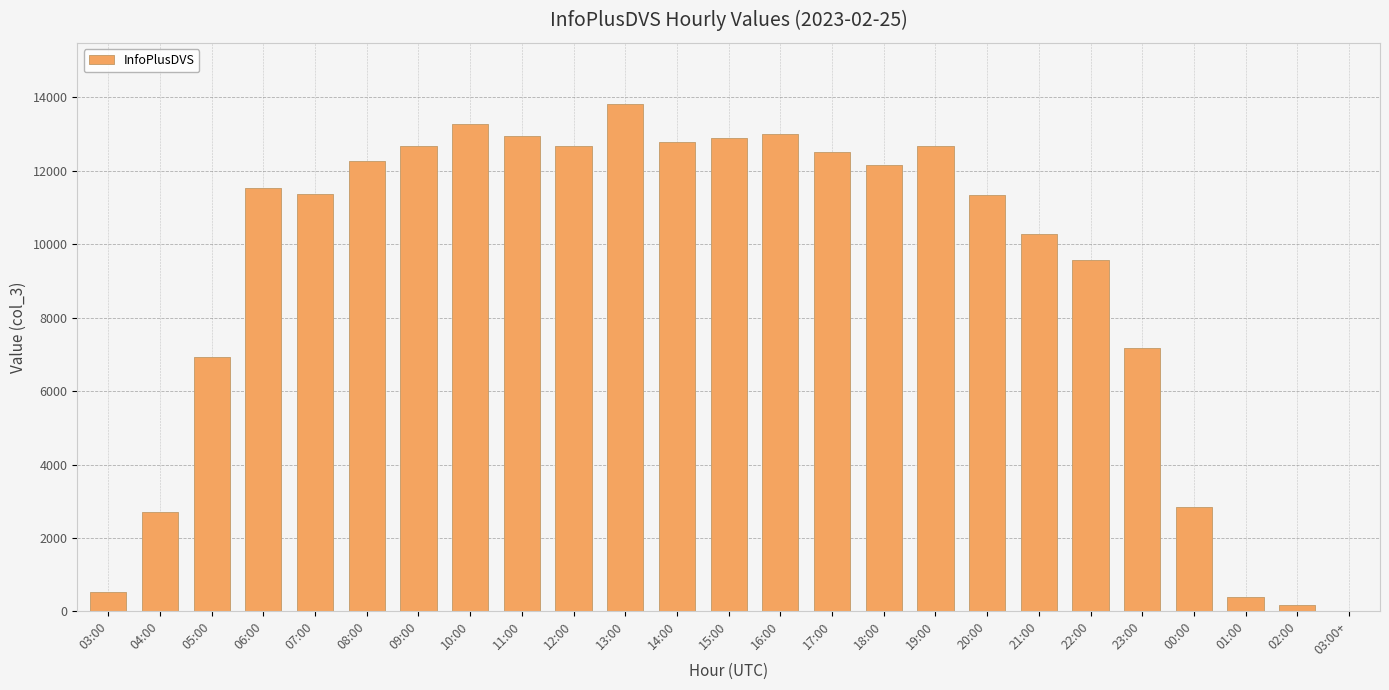

What is the greatest value displayed?

13826